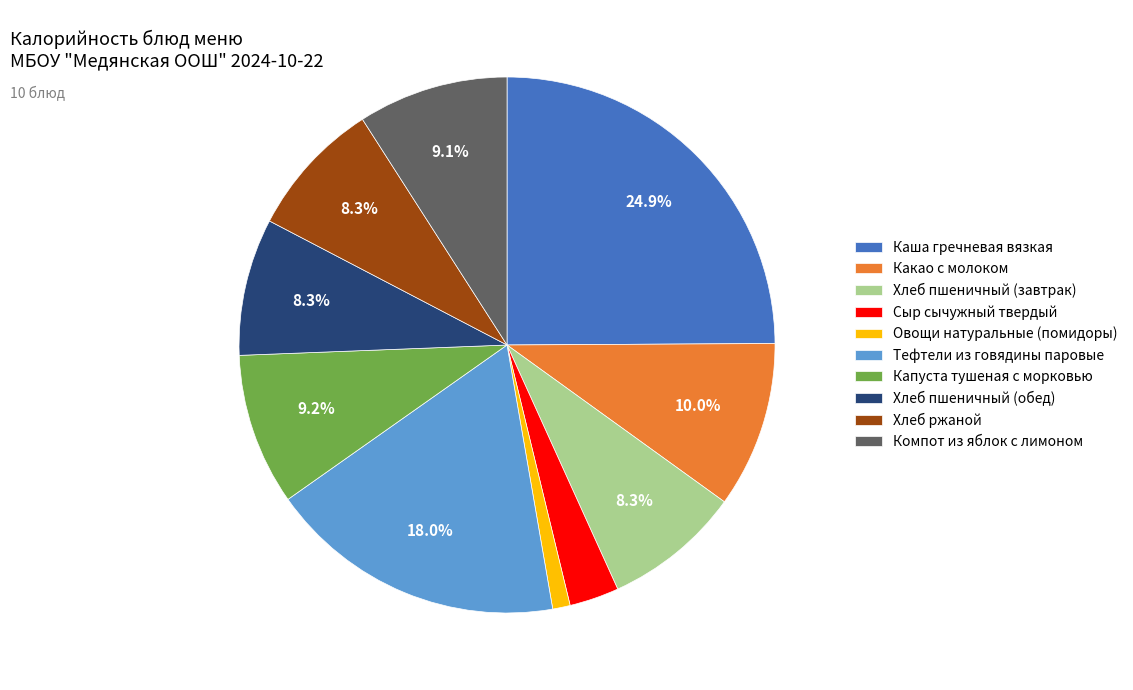

To the nearest percent, what is the difference between the Каша гречневая вязкая and Хлеб ржаной slice percentages?

17%